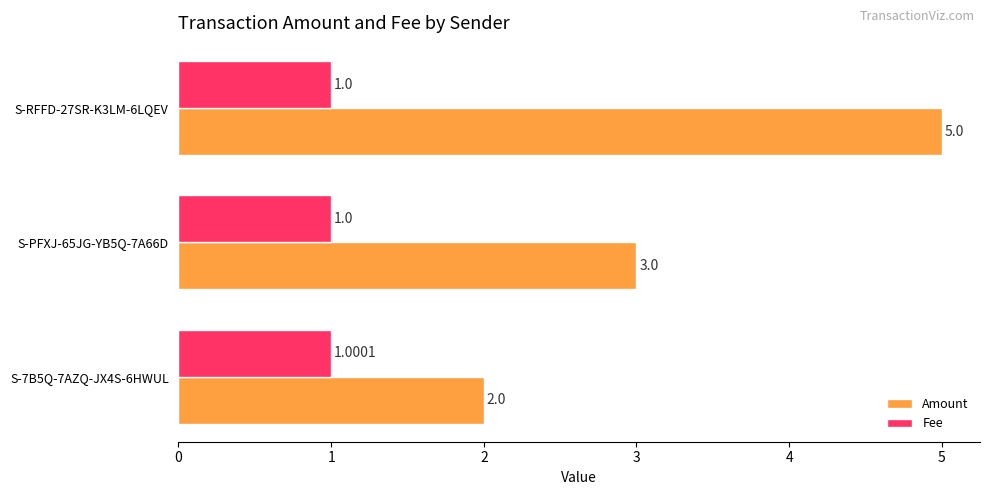

Which series has the largest total across all categories?

Amount